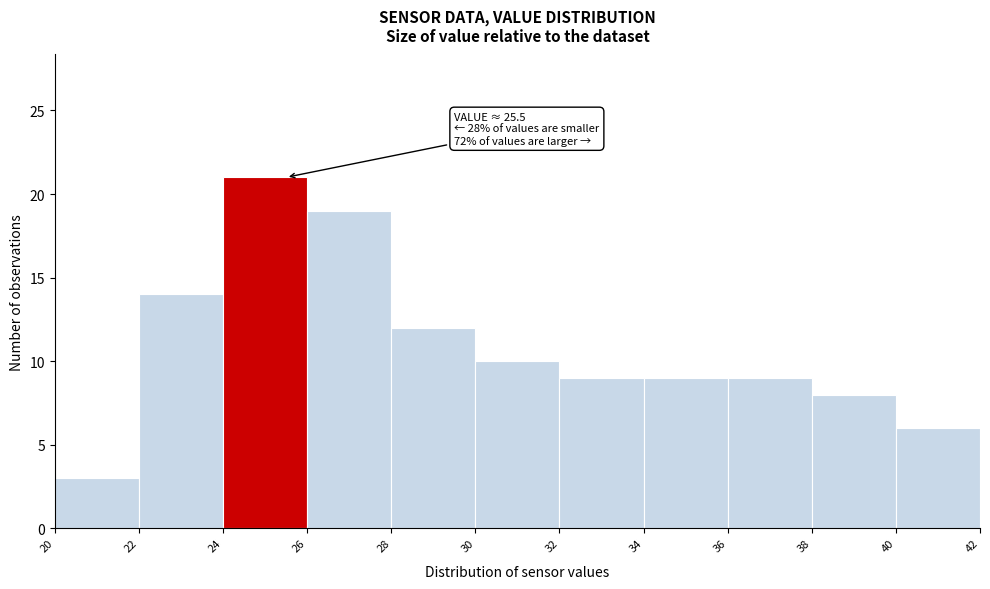

Over which range of the x-axis is the bar tallest?

24 to 26